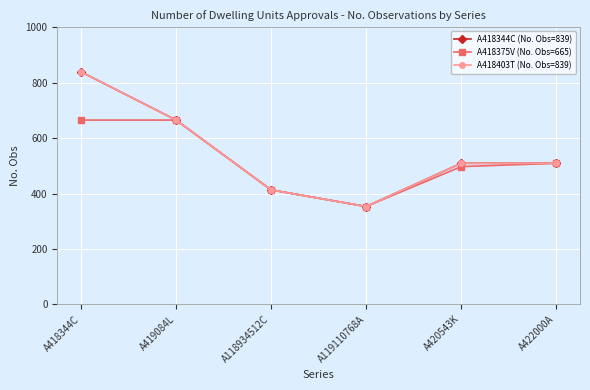

True or false: A418403T (No. Obs=839) and A418344C (No. Obs=839) intersect in this chart.

False